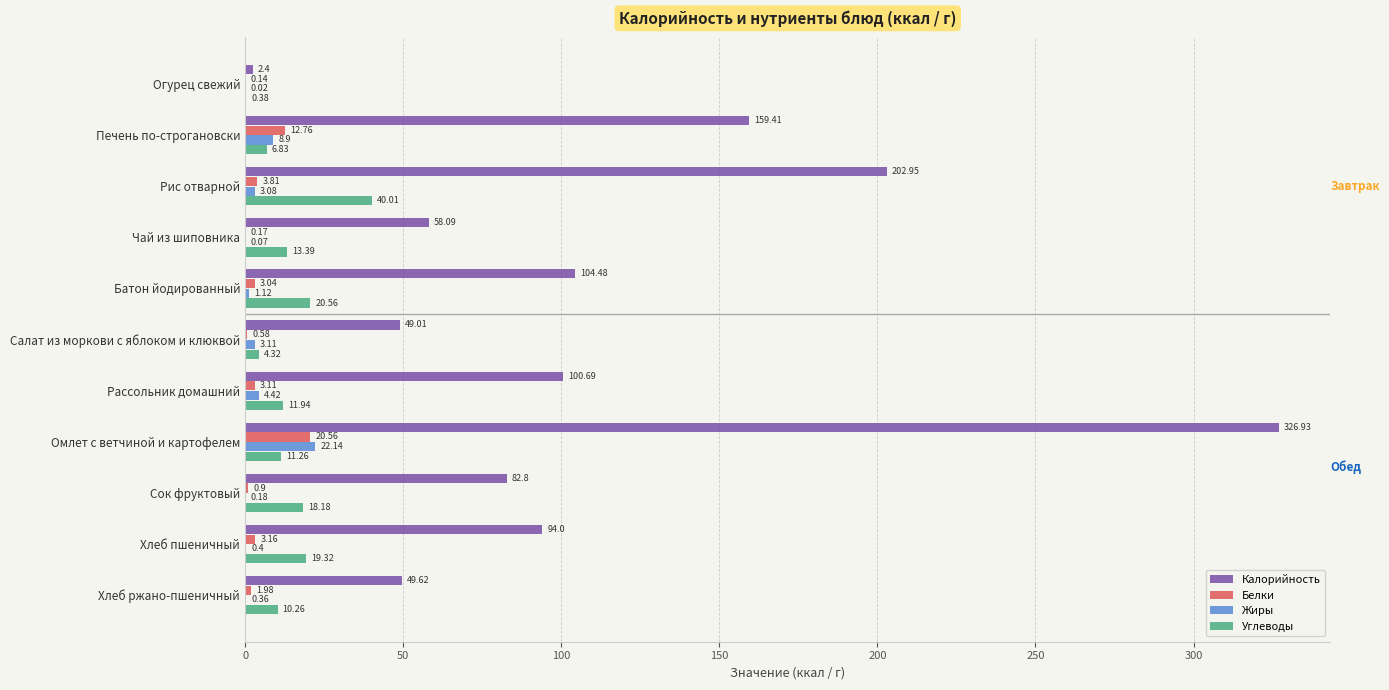

Which series changed the most between Печень по-строгановски and Омлет с ветчиной и картофелем?

Калорийность